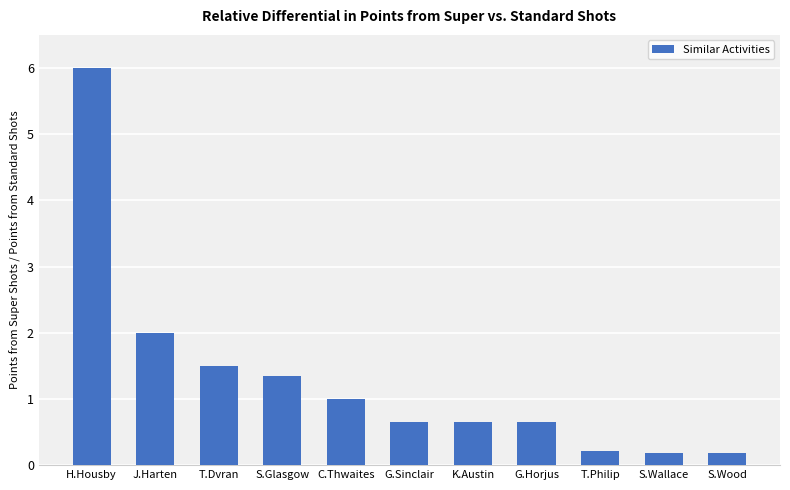

Does the chart contain stacked bars?

No